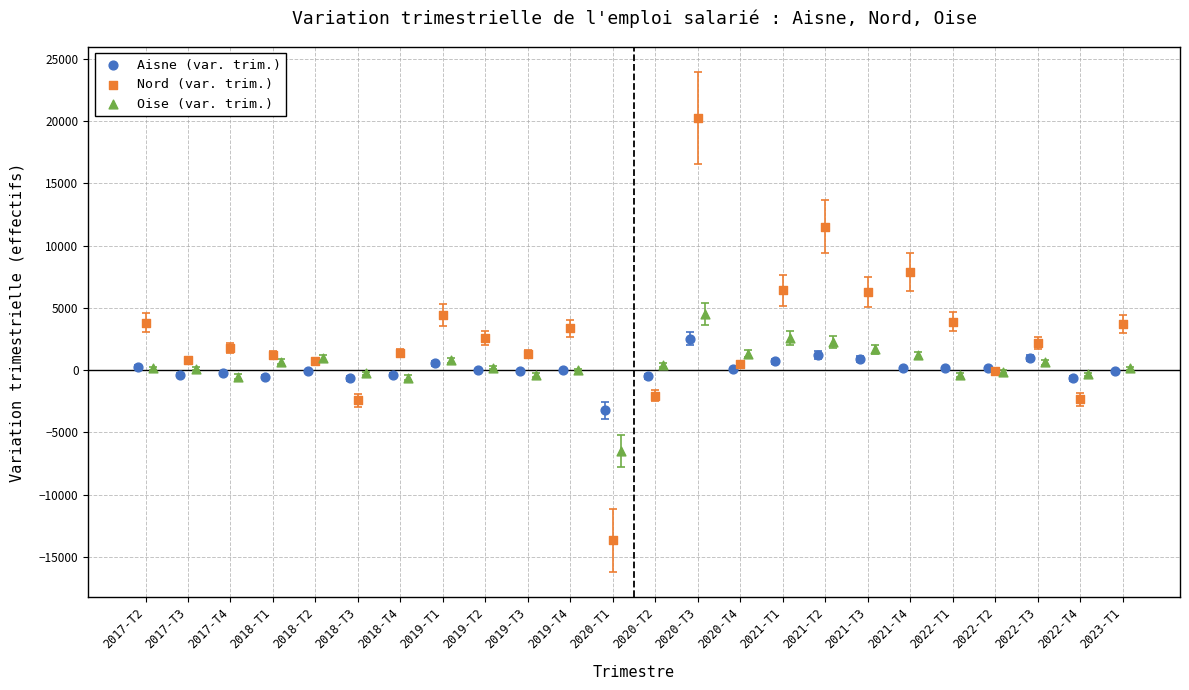

Which series has the widest spread of Y values?

Nord (var. trim.)